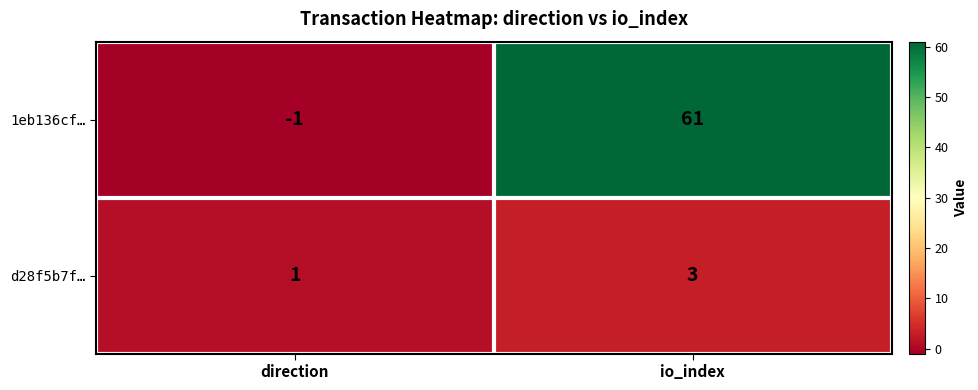

What is the total value across all series at io_index?

64